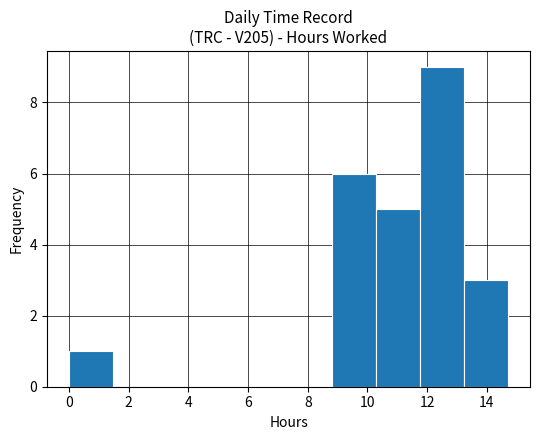

Reading left to right, list every bar in this chart as the range it spans on the x-axis followed by its height. Neither the bar edges nor the heights are printed on the chart, so give them approximately, as read against the axes.

0.0 to 1.4: 1
1.4 to 3.0: 0
3.0 to 4.4: 0
4.4 to 5.8: 0
5.8 to 7.4: 0
7.4 to 8.8: 0
8.8 to 10.2: 6
10.2 to 11.8: 5
11.8 to 13.2: 9
13.2 to 14.8: 3